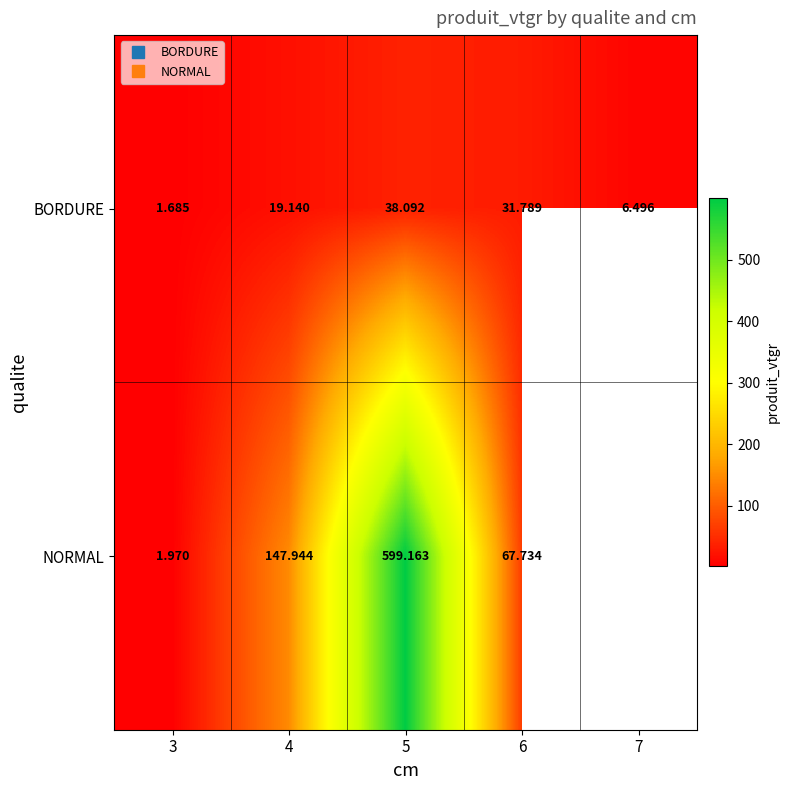

Count the number of data series in this chart.

2